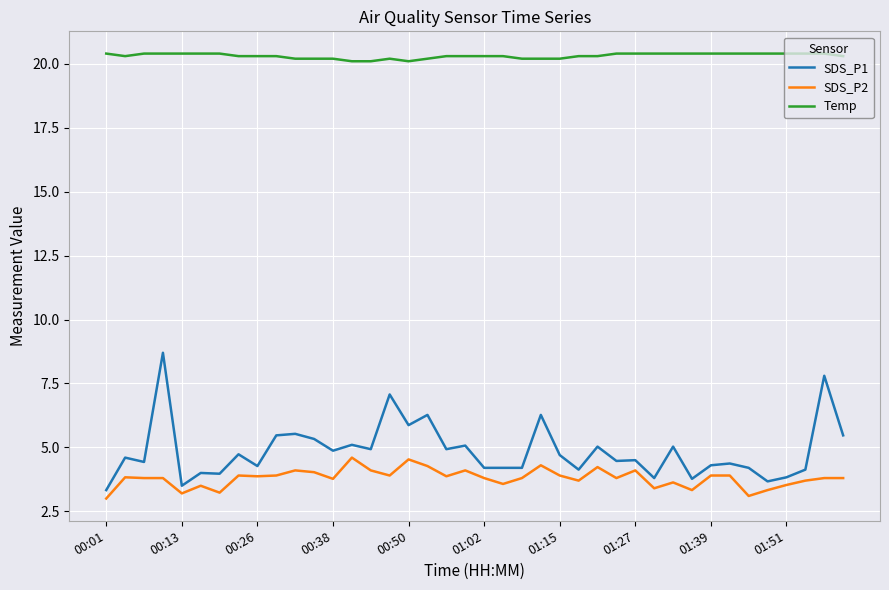

How many values in the SDS_P2 series exceed 3?

39